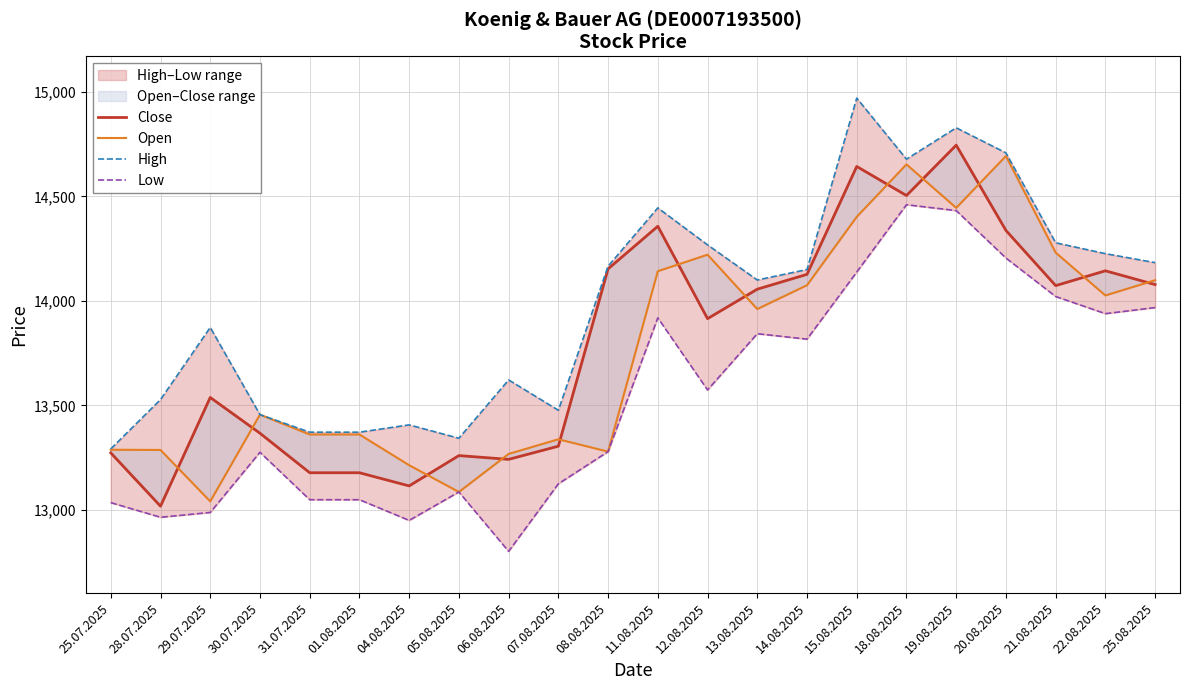

At how many categories does at least one series exceed 13065?

22